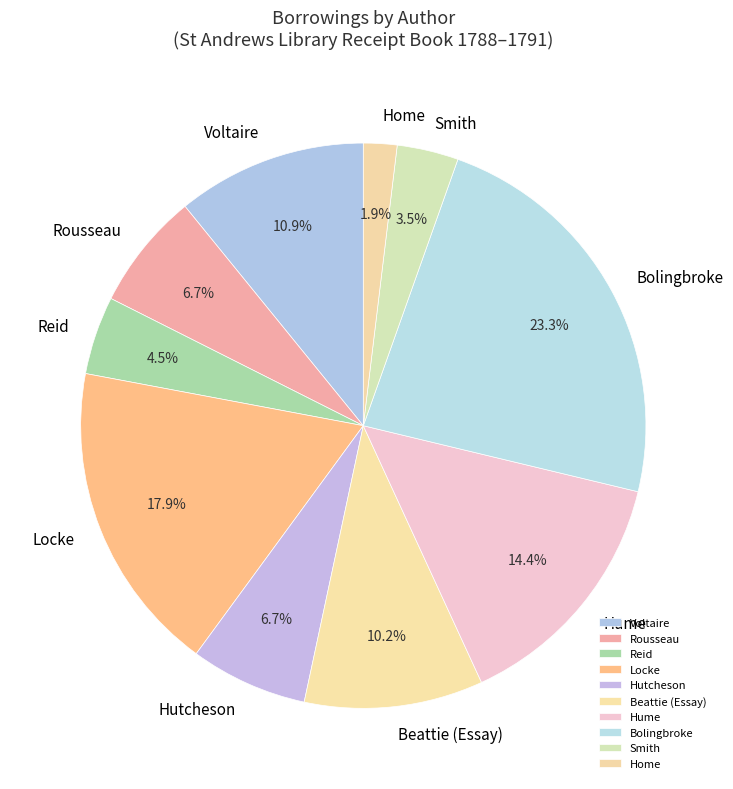

Which slice is the smallest?

Home